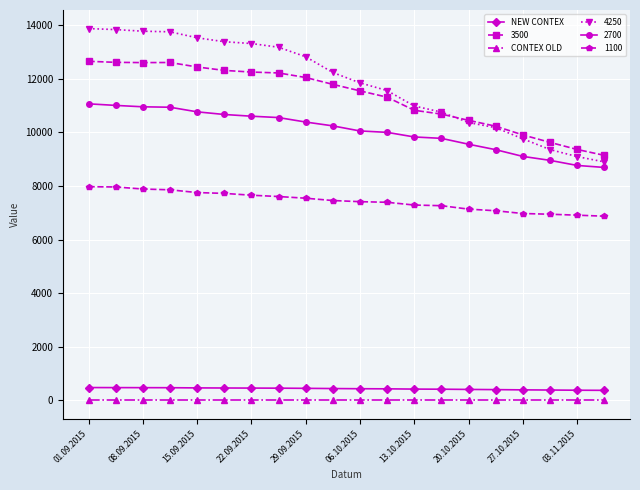

True or false: NEW CONTEX and CONTEX OLD cross at least once.

False